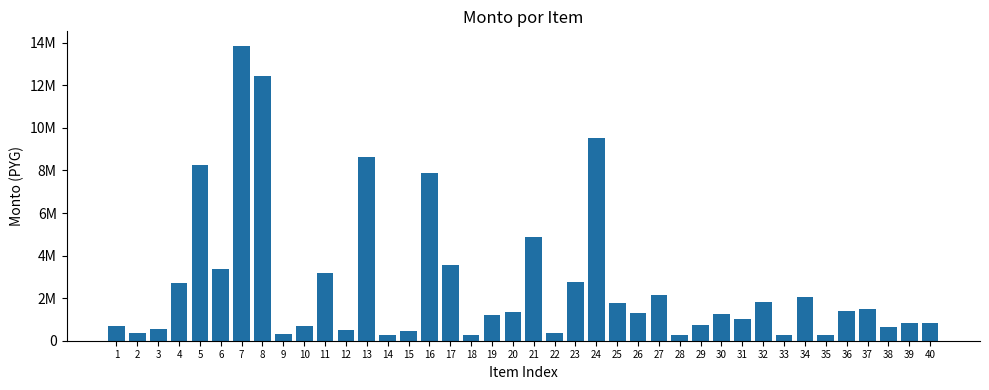

The value at 40 is 848000. True or false?

True